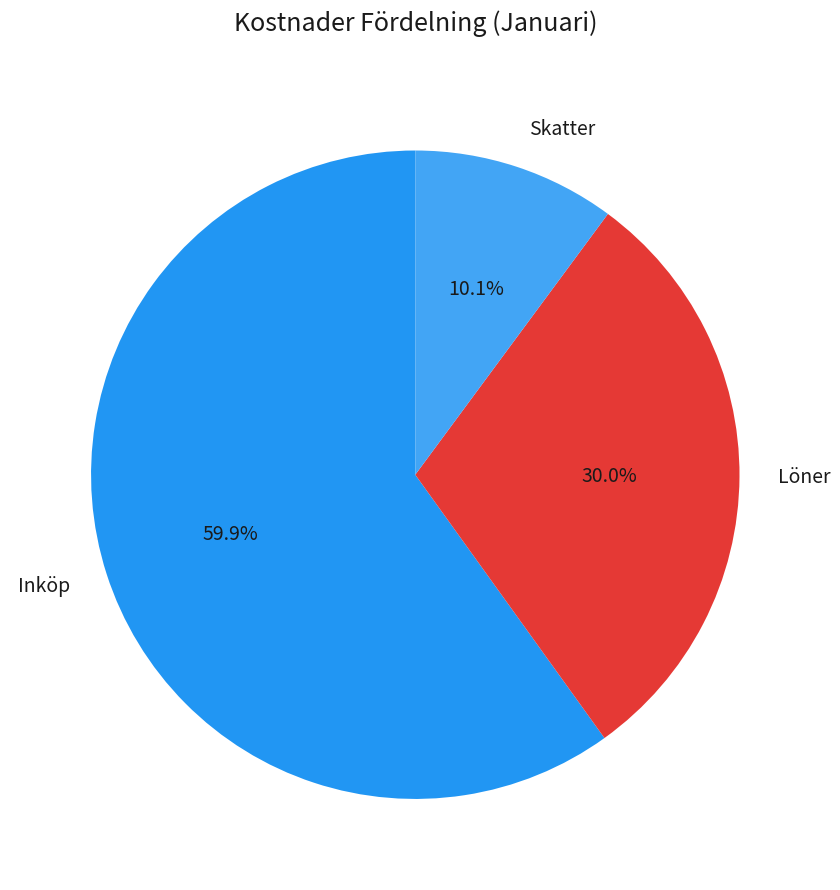

What percentage do Skatter and Inköp together represent?

70.0%